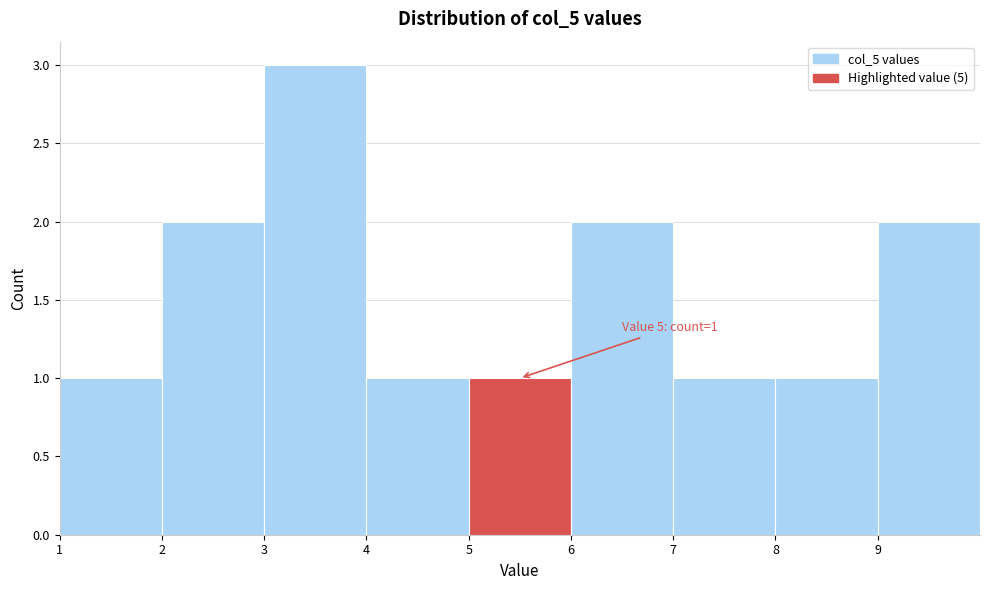

Which range on the x-axis has the tallest bar?

3 to 4